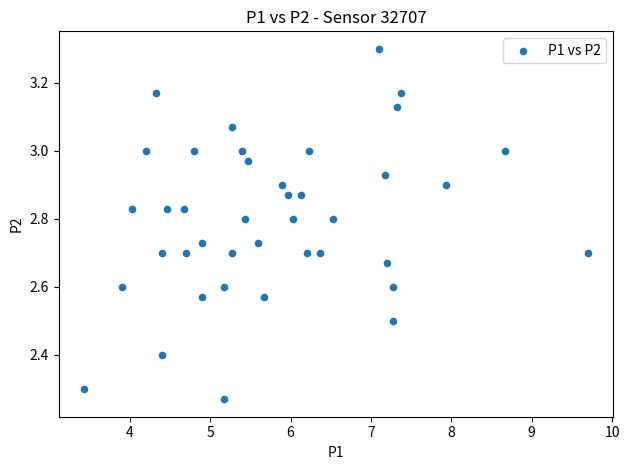

What is the range of Y values (max minus min)?

1.0